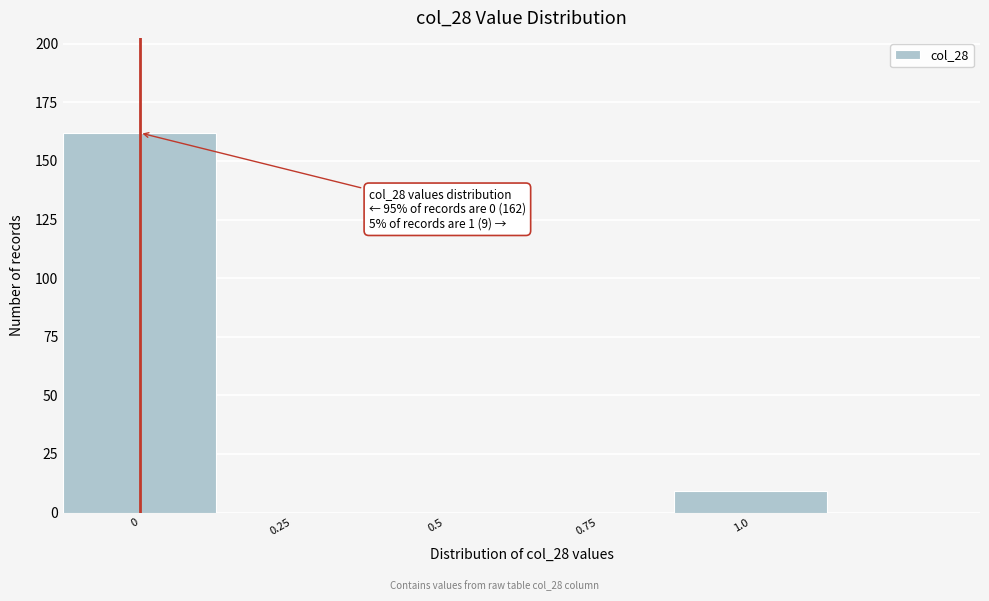

Reading right to left, transcribe all the data shown in this chart.

1.0=9	0.75=0	0.5=0	0.25=0	0=162